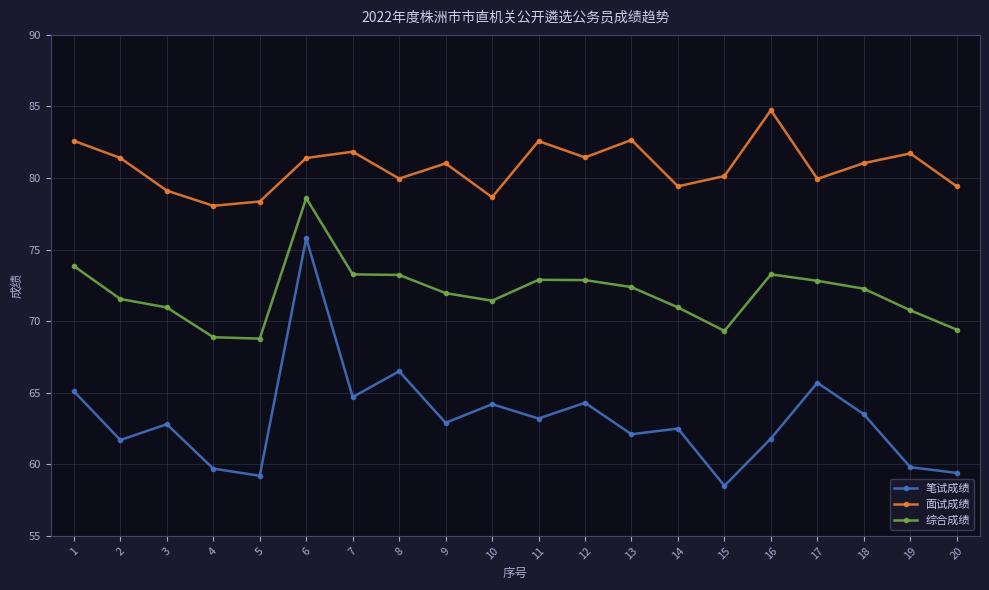

Which series has the widest spread of values?

笔试成绩